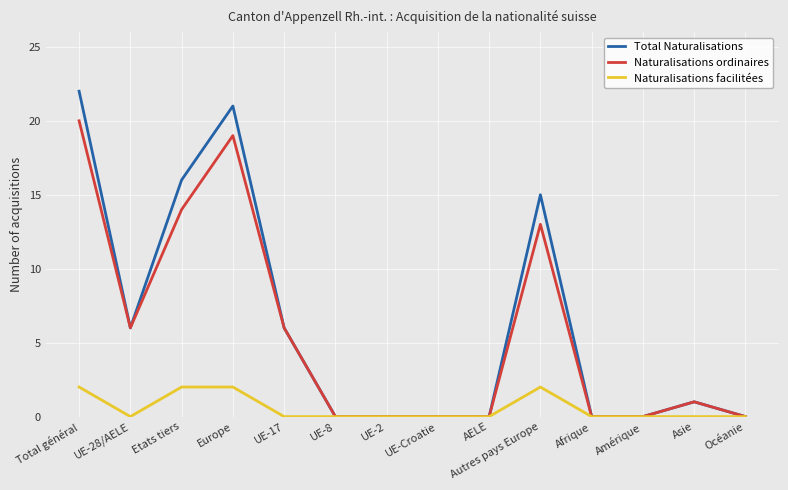

What position from the right is UE-28/AELE?

13